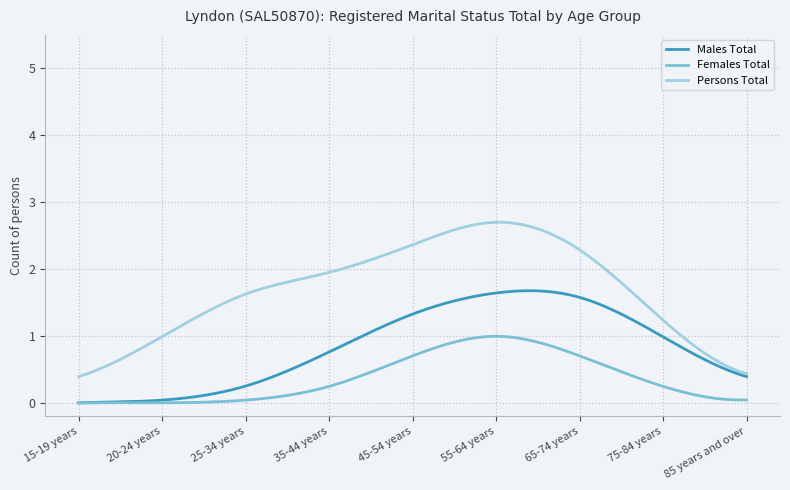

What is the average value of the Males Total series?

0.9